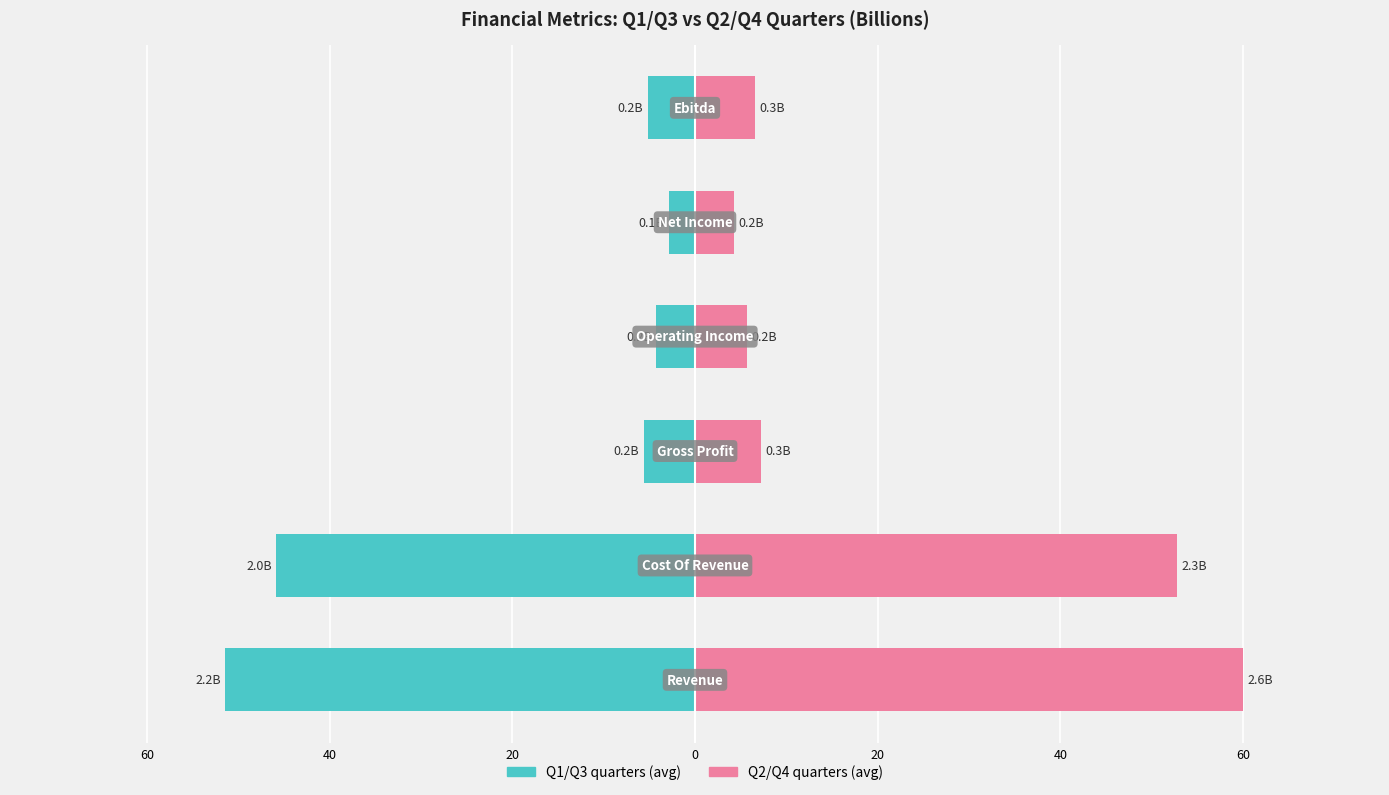

How many bars are there in each group?

2